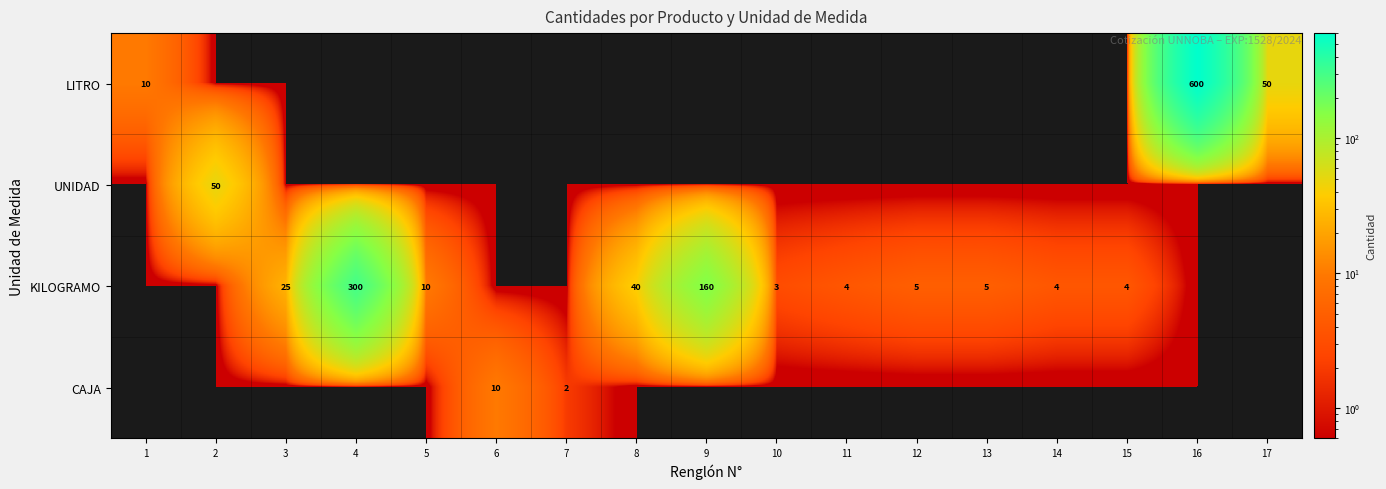

At 9, list the series in order from smallest to largest.

LITRO, UNIDAD, CAJA, KILOGRAMO